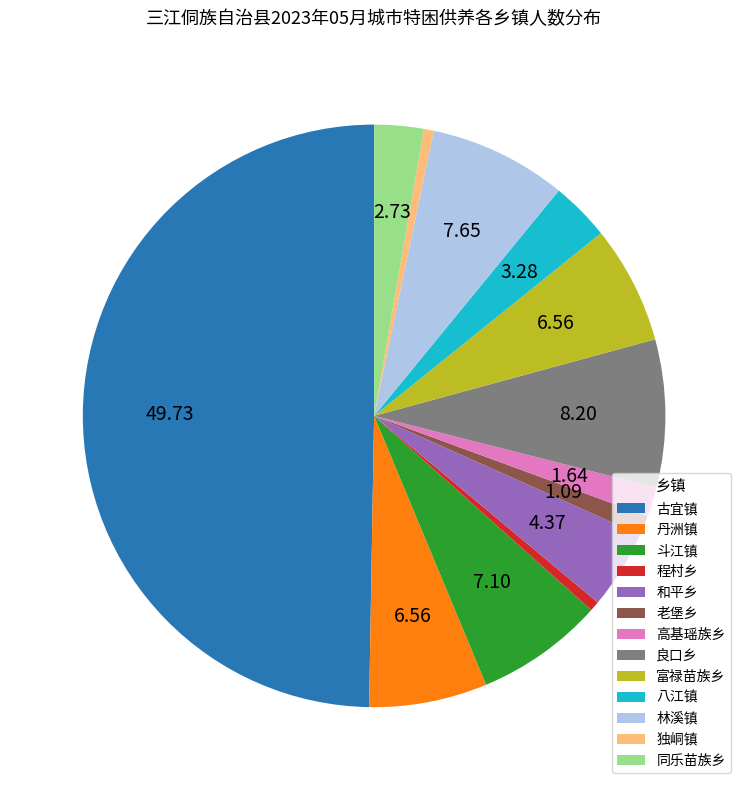

Which category has the biggest portion of the pie?

古宜镇